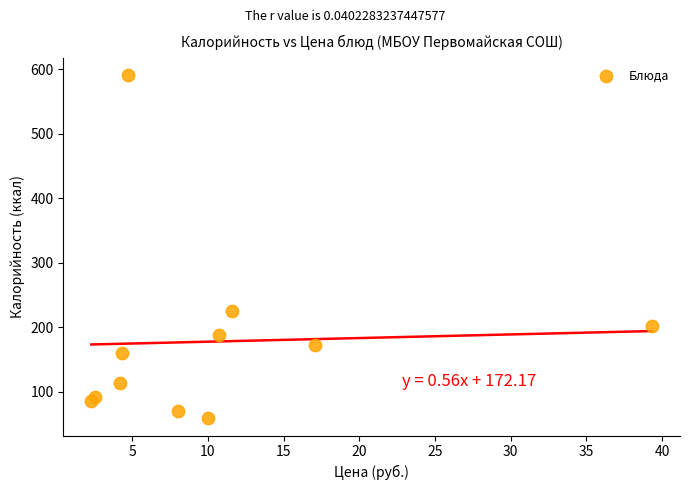

What is the range of Y values (max minus min)?

531.7